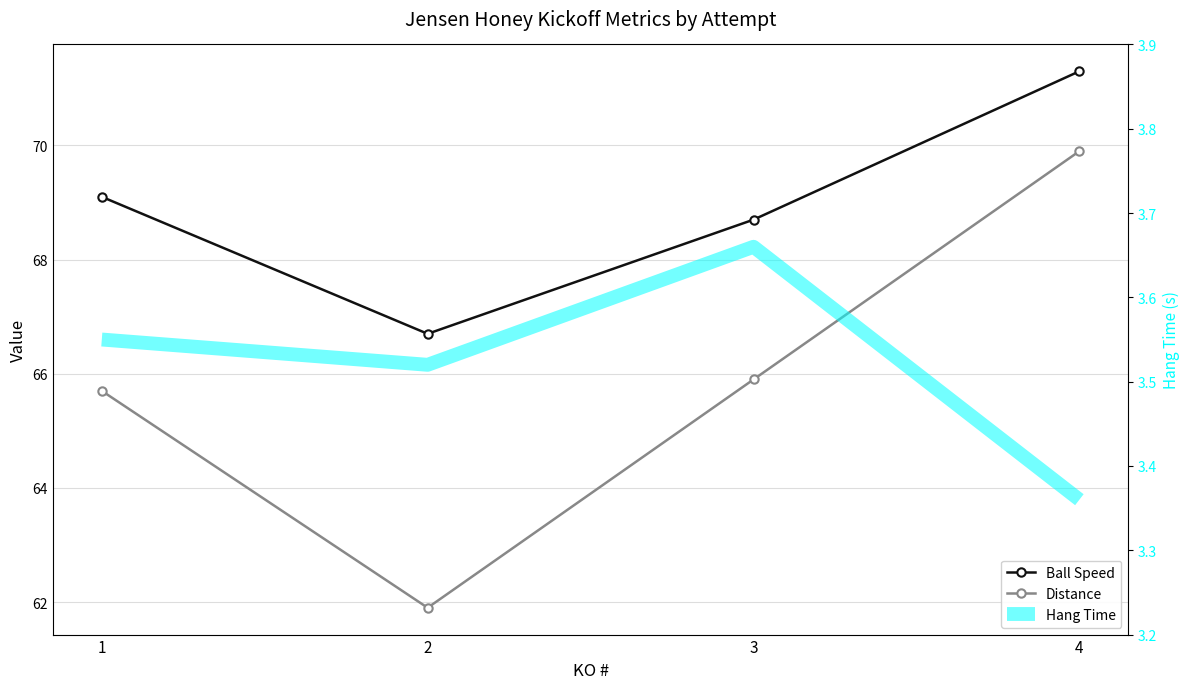

What is the maximum value for Hang Time?

3.7